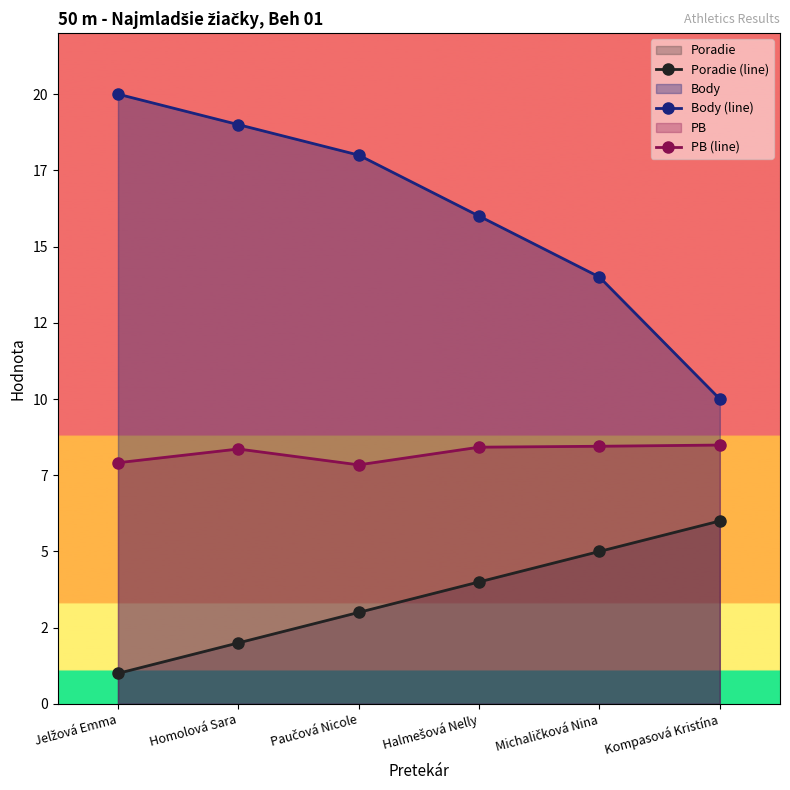

At which category is the sum across all series the highest?

Homolová Sara